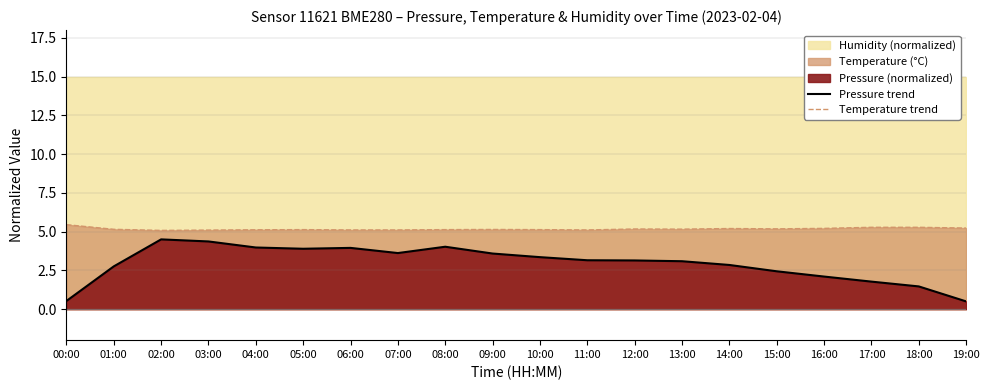

True or false: Pressure trend has more than 0 interior local peaks.

True